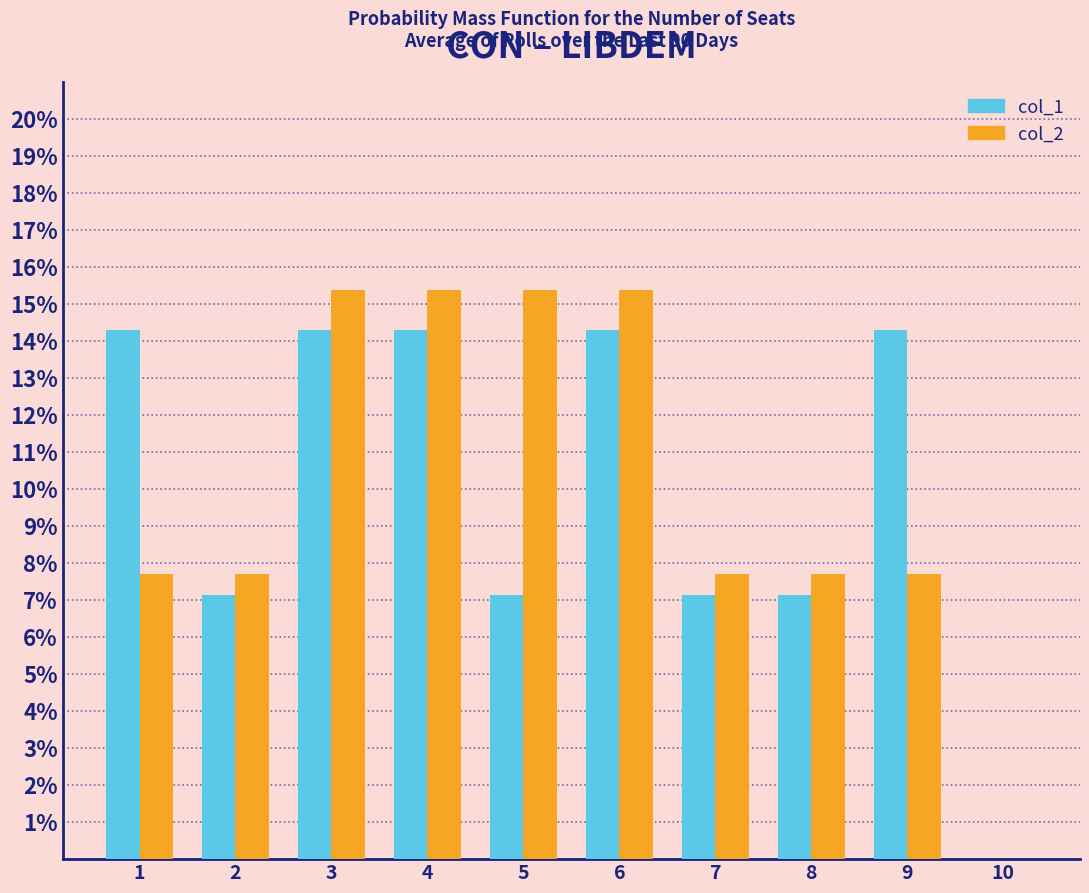

Reading right to left, what are all the values shown in this chart?

col_1: 10=0.0	9=14.3	8=7.1	7=7.1	6=14.3	5=7.1	4=14.3	3=14.3	2=7.1	1=14.3
col_2: 10=0.0	9=7.7	8=7.7	7=7.7	6=15.4	5=15.4	4=15.4	3=15.4	2=7.7	1=7.7